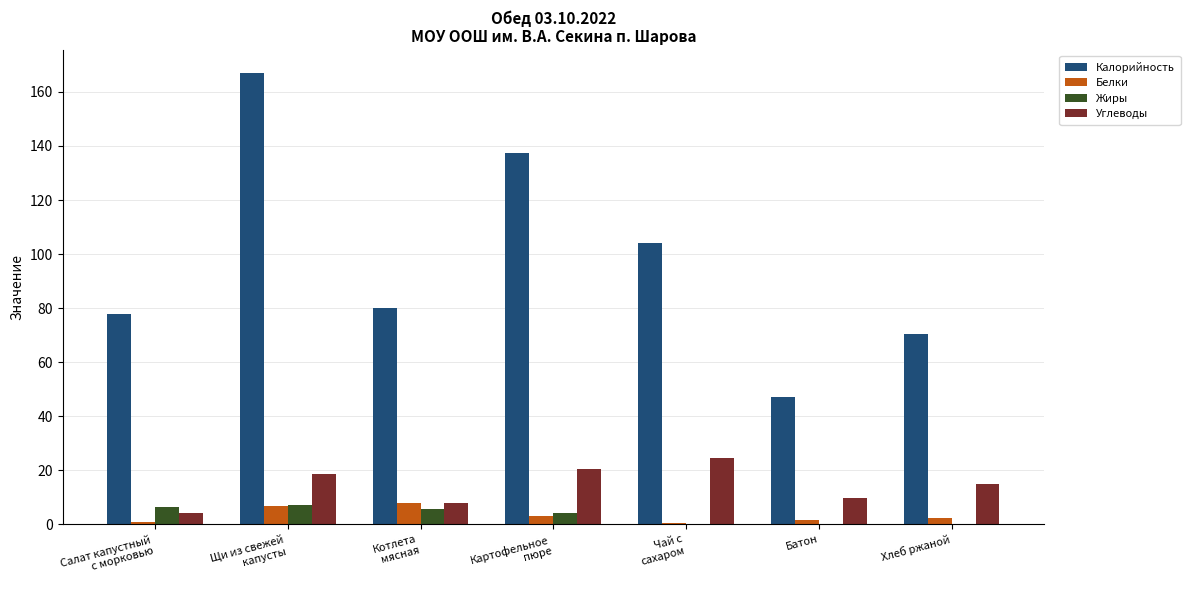

What is the maximum value shown in the chart?

167.0